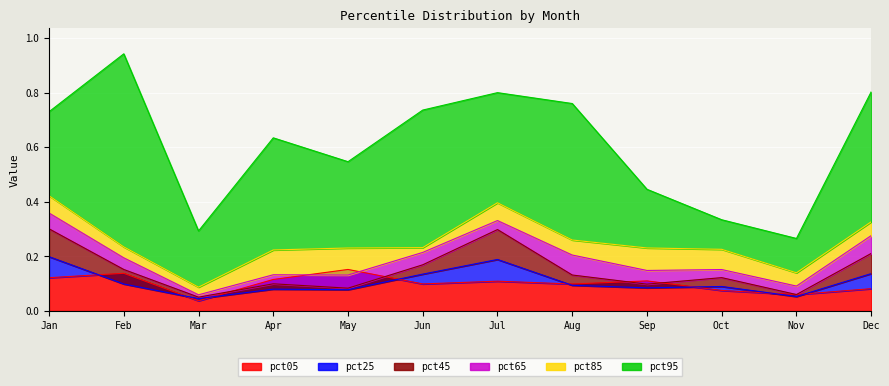

Where is the first local minimum for pct95?

Mar